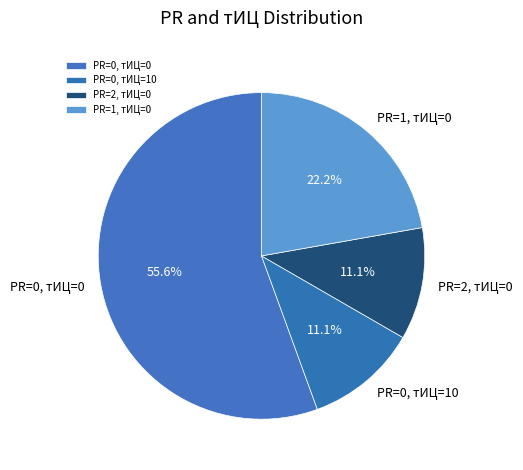

What is the ratio of the value at PR=1, тИЦ=0 to the value at PR=2, тИЦ=0?

2.0